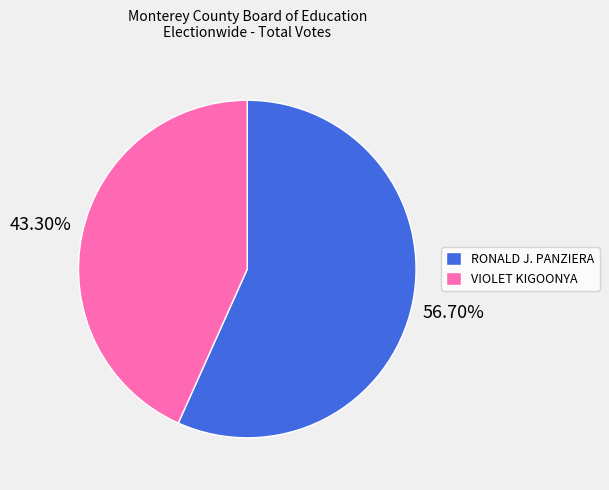

To the nearest percent, what is the combined percentage of RONALD J. PANZIERA and VIOLET KIGOONYA?

100%